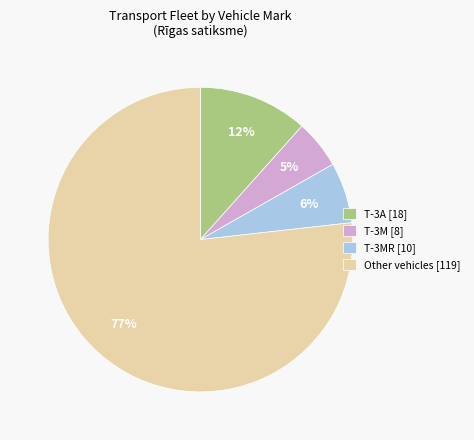

What is the smallest slice in the pie chart?

T-3M [8]